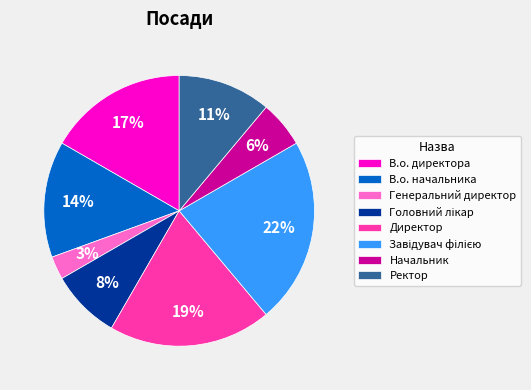

To the nearest percent, what is the difference between the largest and smallest slice percentages?

19%